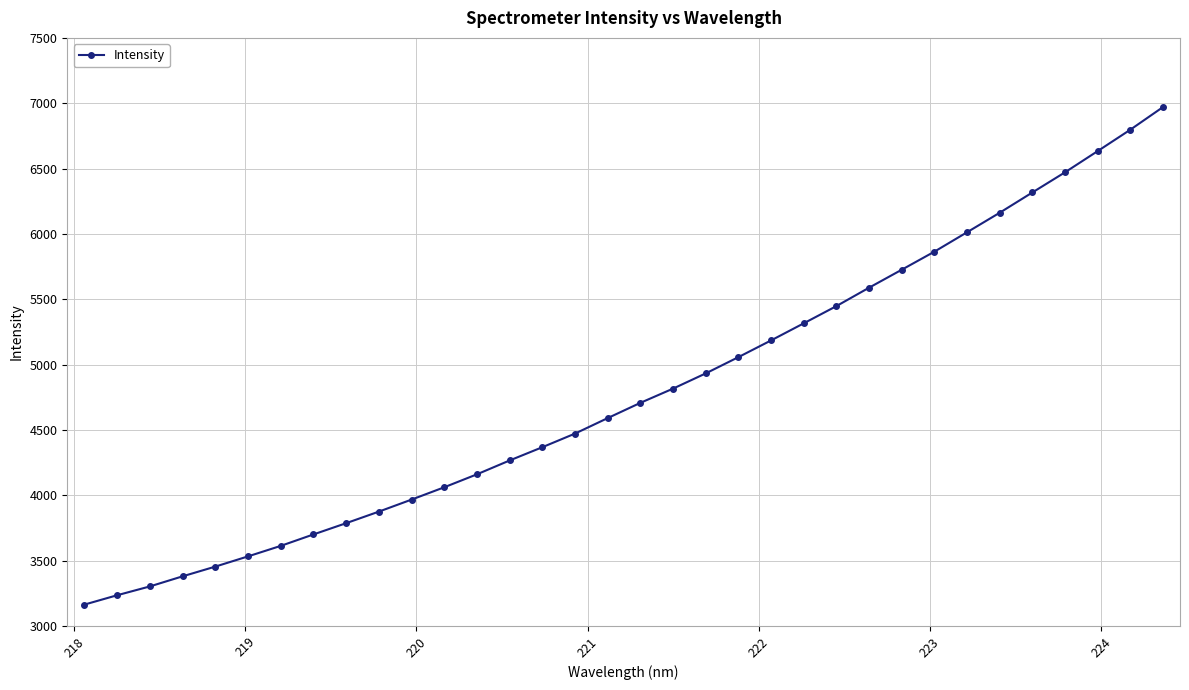

What is the value of the 4th point from the left?

3379.6